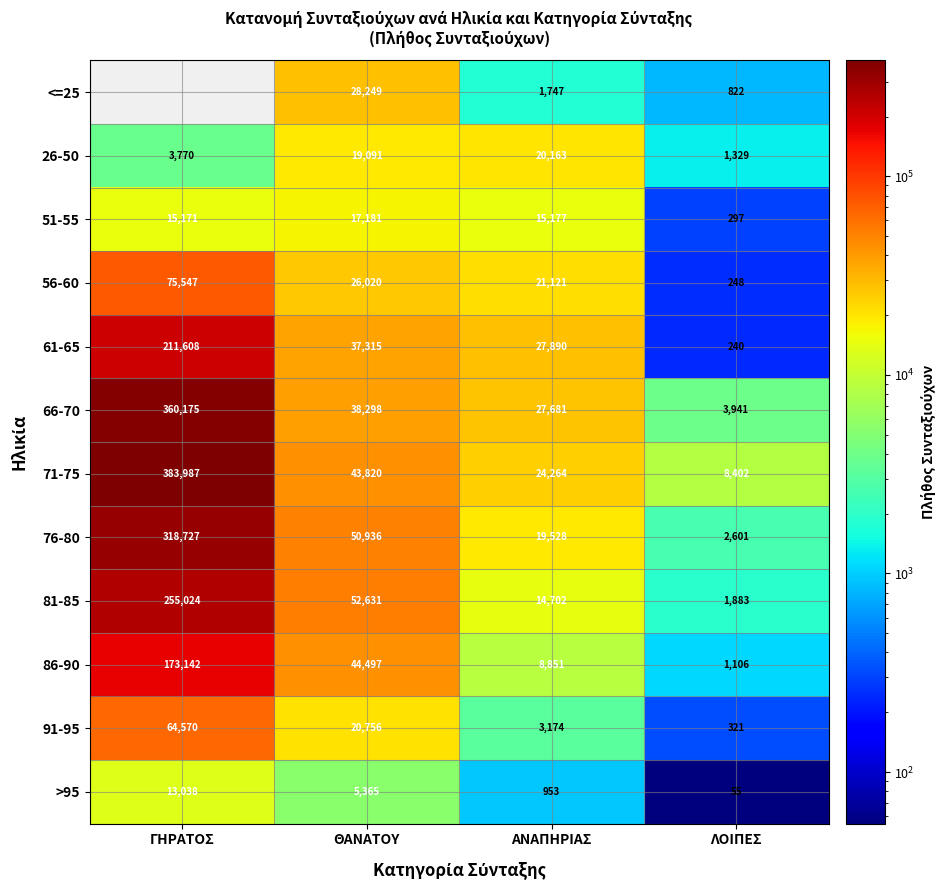

What is the total value across all series at ΑΝΑΠΗΡΙΑΣ?

185251